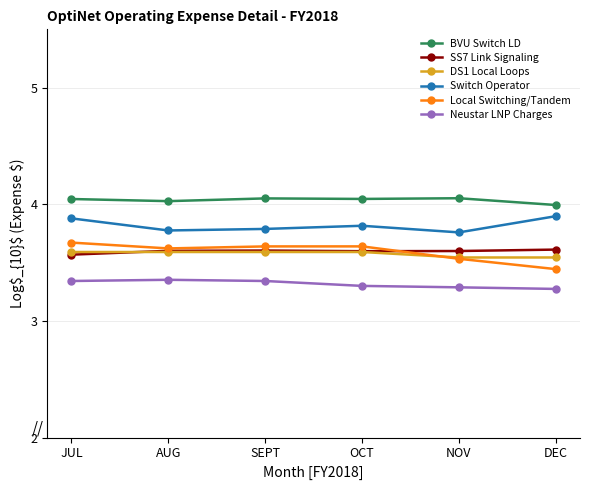

What position from the left is DEC?

6